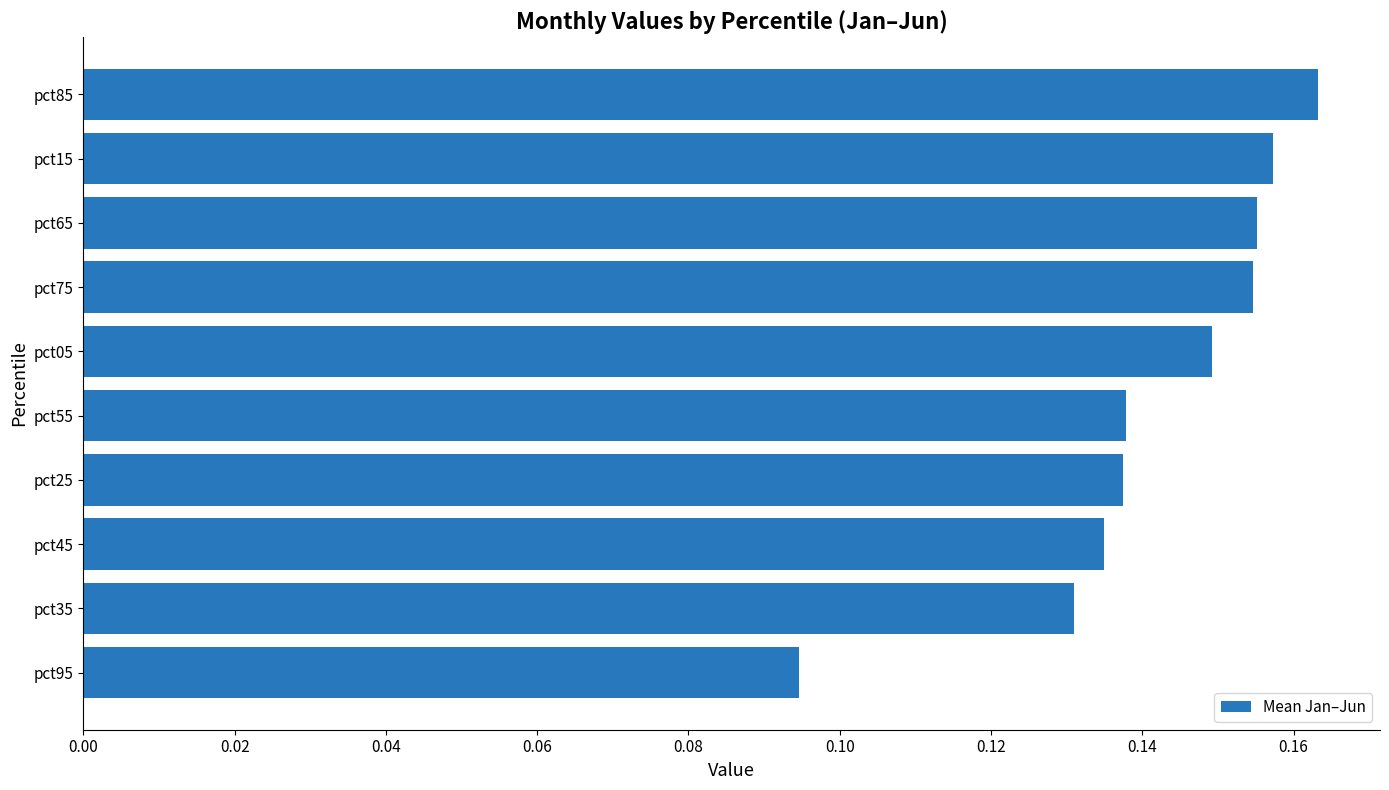

Which category has the lowest value across all series?

pct95